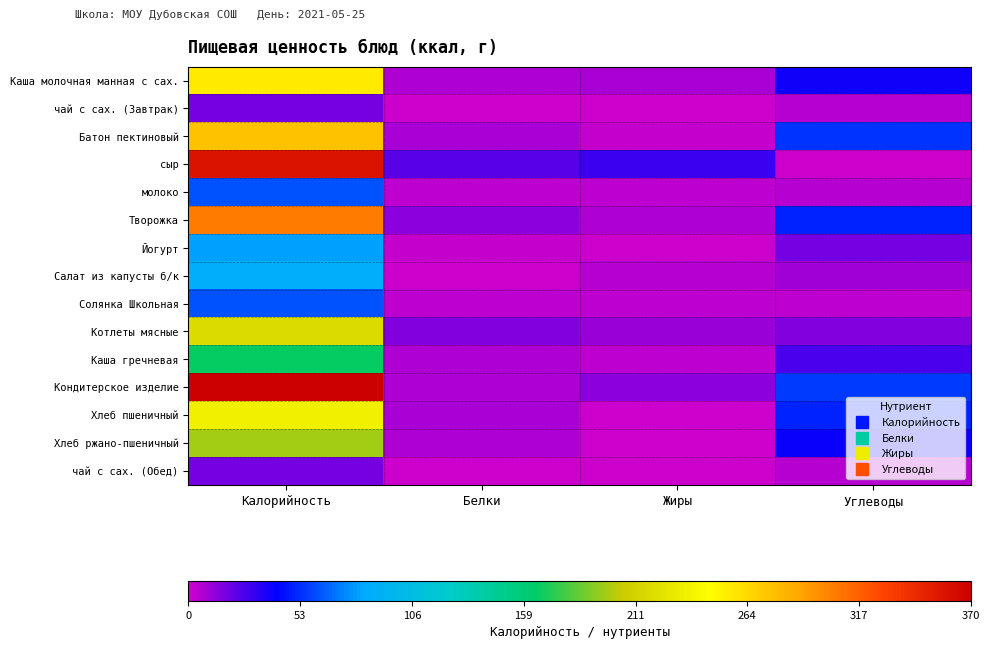

Reading left to right, transcribe all the data shown in this chart.

Каша молочная манная с сах.: Калорийность=256.2	Белки=5.9	Жиры=8.6	Углеводы=38.8
чай с сах. (Завтрак): Калорийность=18.6	Белки=0.0	Жиры=0.0	Углеводы=4.7
Батон пектиновый: Калорийность=275.5	Белки=8.0	Жиры=2.7	Углеводы=54.8
сыр: Калорийность=358.3	Белки=23.2	Жиры=29.5	Углеводы=0.0
молоко: Калорийность=60.9	Белки=2.9	Жиры=3.2	Углеводы=4.7
Творожка: Калорийность=305.7	Белки=13.1	Жиры=6.1	Углеводы=49.6
Йогурт: Калорийность=80.0	Белки=2.5	Жиры=0.1	Углеводы=18.0
Салат из капусты б/к: Калорийность=87.5	Белки=1.4	Жиры=5.1	Углеводы=9.0
Солянка Школьная: Калорийность=61.5	Белки=3.4	Жиры=3.5	Углеводы=4.0
Котлеты мясные: Калорийность=217.4	Белки=15.0	Жиры=11.0	Углеводы=14.6
Каша гречневая: Калорийность=165.3	Белки=5.9	Жиры=4.0	Углеводы=26.5
Кондитерское изделие: Калорийность=369.1	Белки=7.1	Жиры=13.1	Углеводы=55.7
Хлеб пшеничный: Калорийность=235.0	Белки=7.6	Жиры=0.8	Углеводы=49.2
Хлеб ржано-пшеничный: Калорийность=198.0	Белки=6.6	Жиры=1.2	Углеводы=39.6
чай с сах. (Обед): Калорийность=18.6	Белки=0.0	Жиры=0.0	Углеводы=4.7